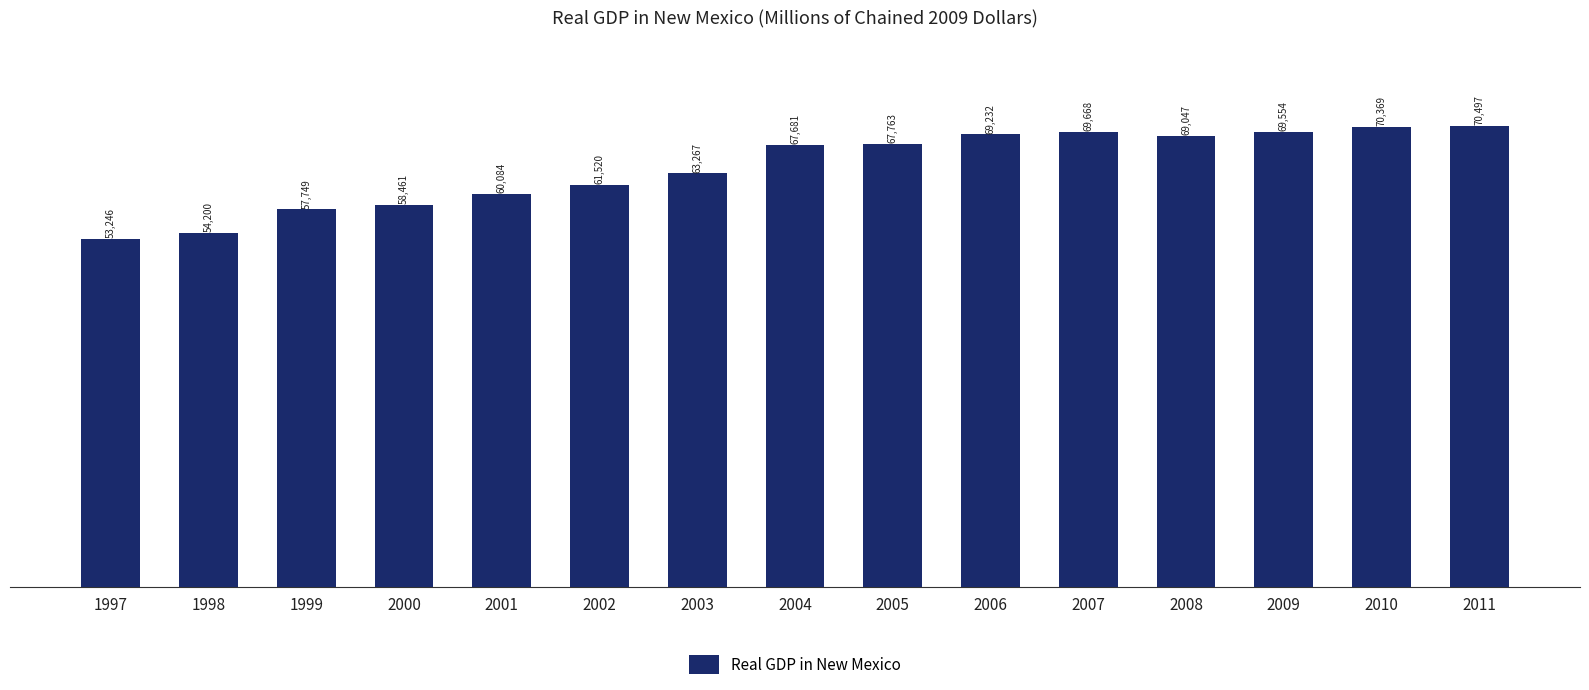

The value at 2004 is 67681. True or false?

True